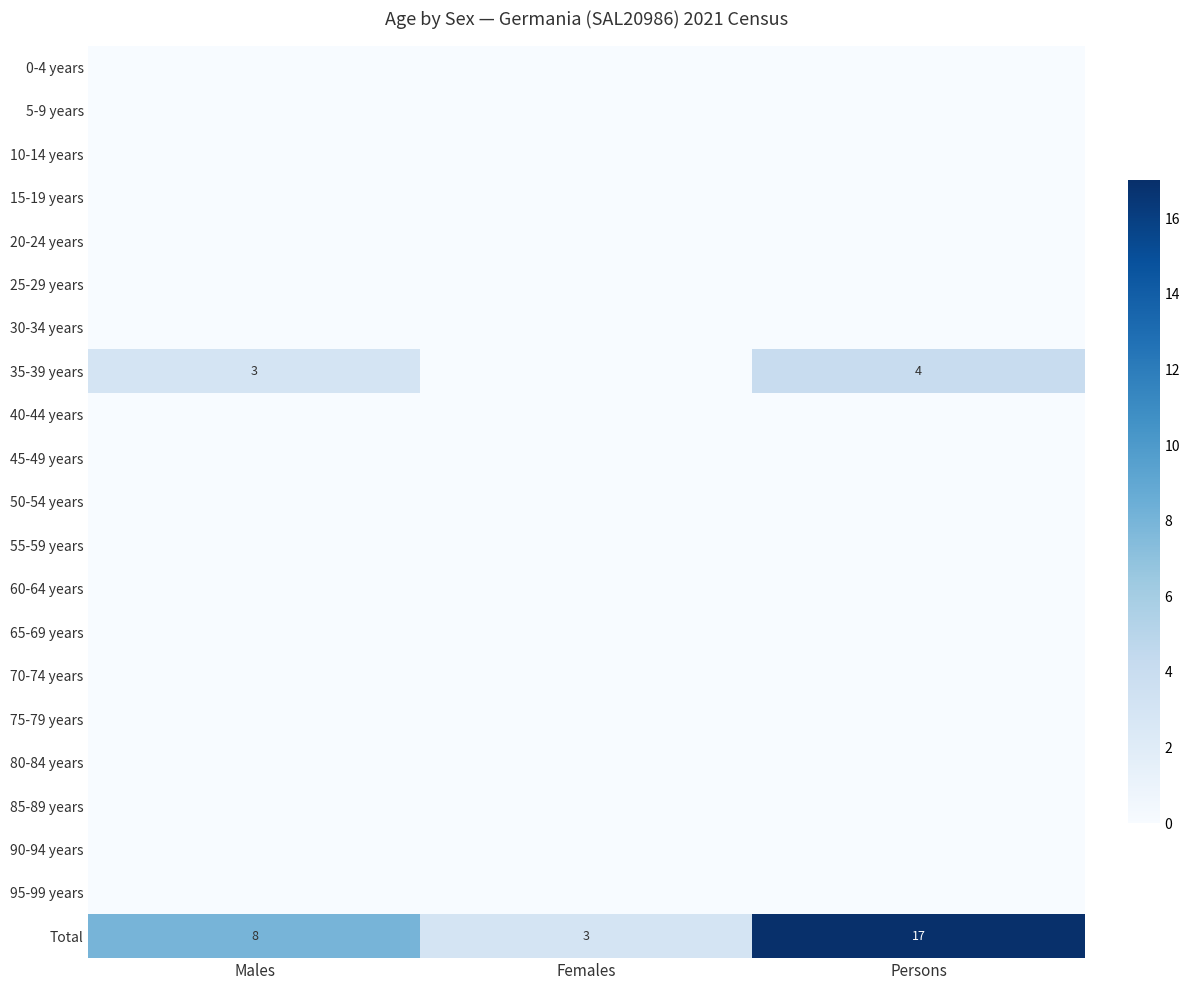

What is the sum of all Total values?

28